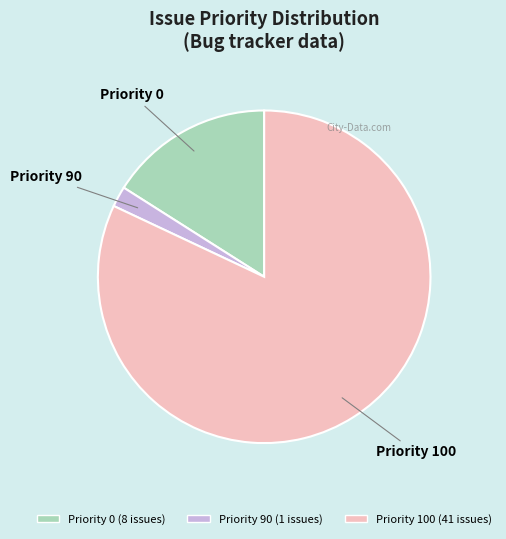

Is there a majority slice in this chart?

Yes